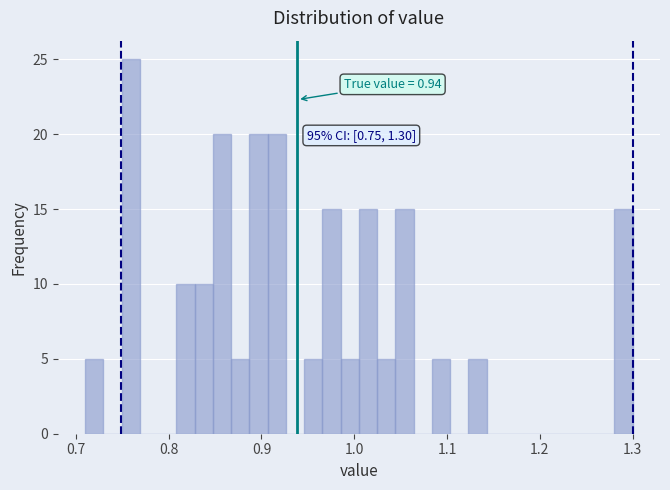

Around what value on the x-axis is the tallest bar? Give the approximate position of its centre, as read against the axis.

0.76